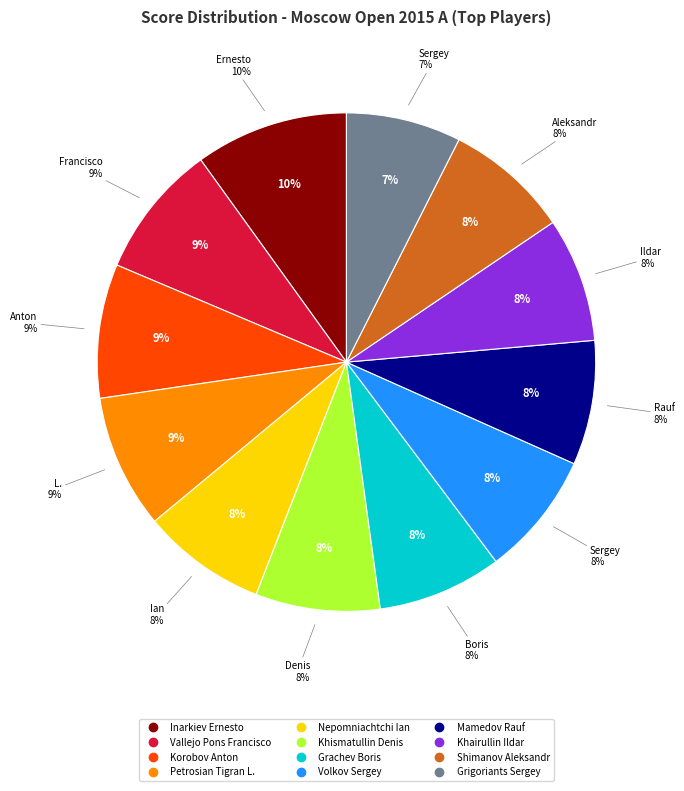

Which category has the smallest portion of the pie?

Grigoriants Sergey